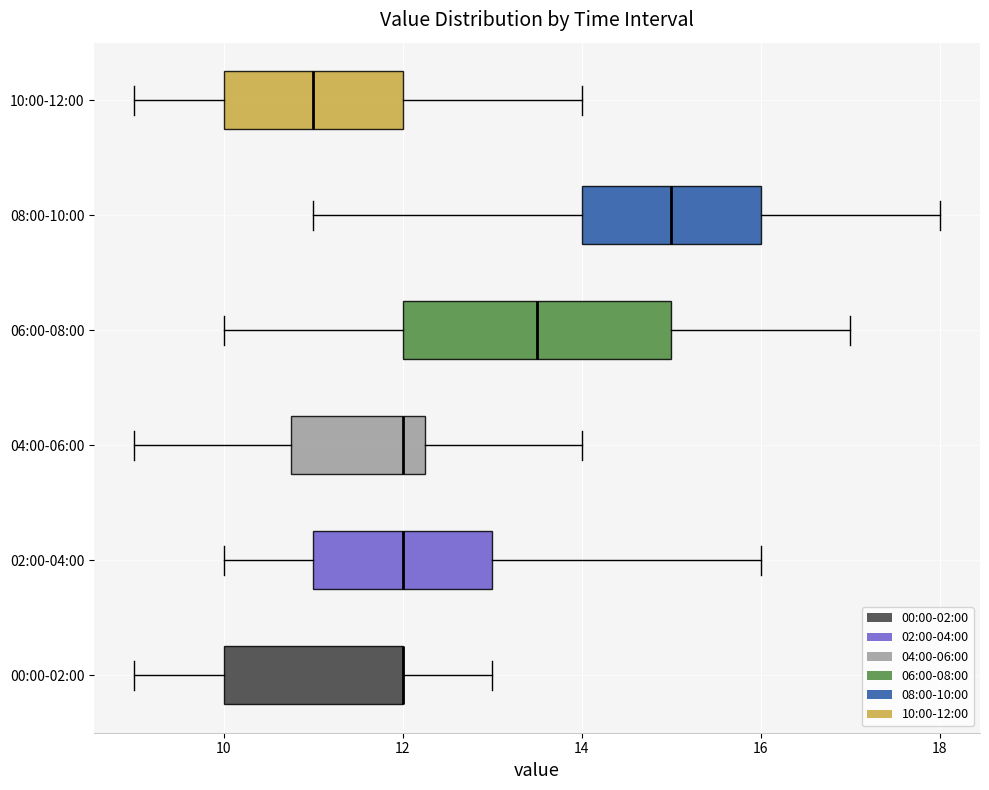

Where is the left edge of the box for 10:00-12:00 on the x-axis? The values are not printed on the chart, so give them approximately, as read against the axis.

10.0